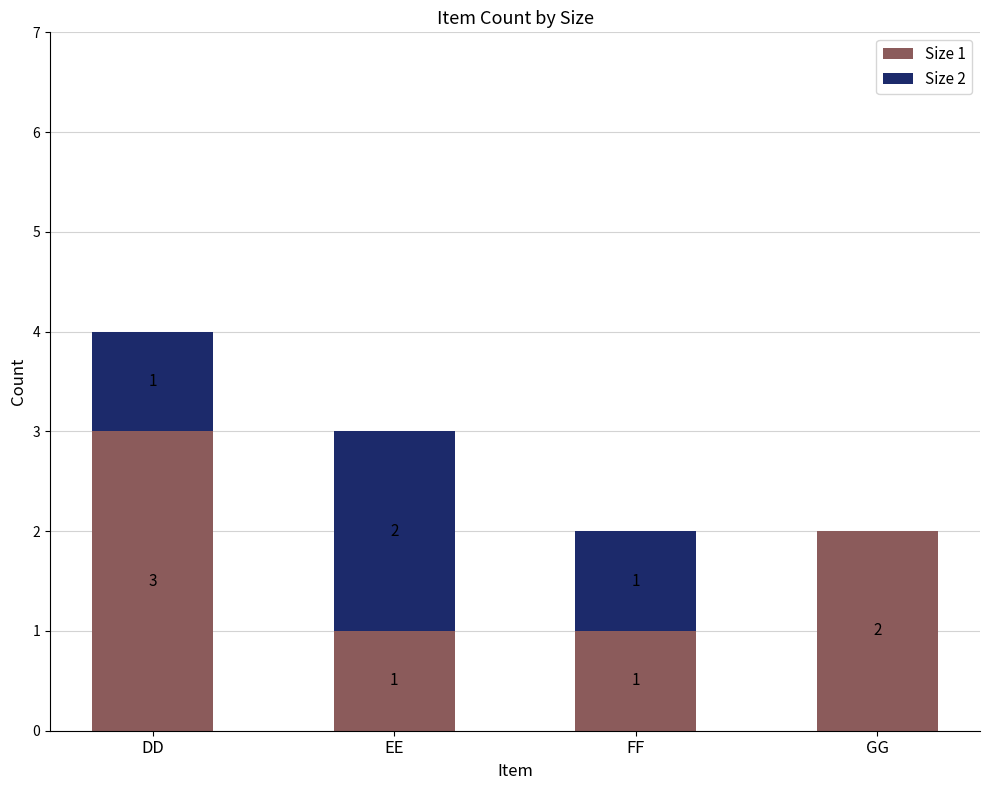

Is it true that Size 1 equals 5 at DD?

False